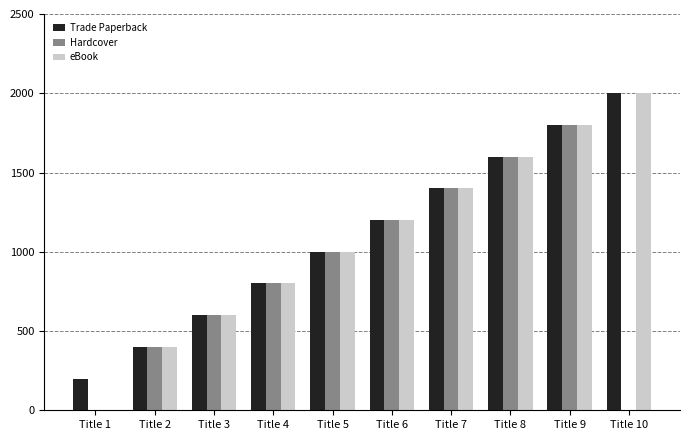

What is the greatest value displayed?

2000